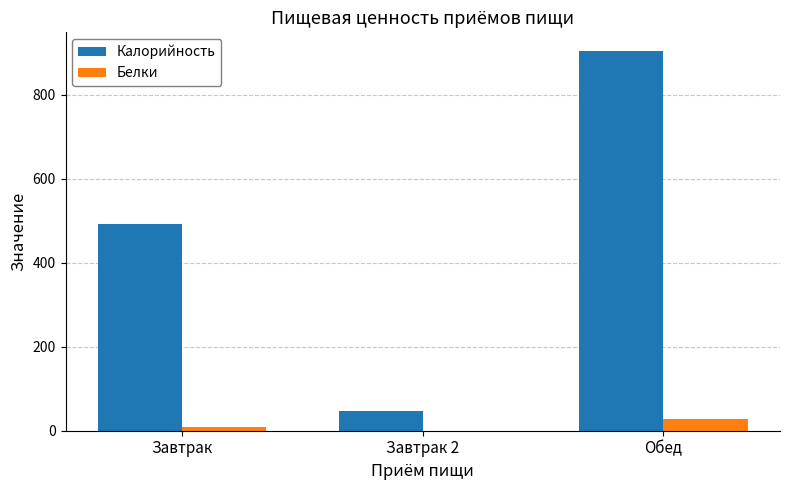

Is the value of Калорийность at Завтрак 2 greater than the value of Белки at Завтрак 2?

Yes